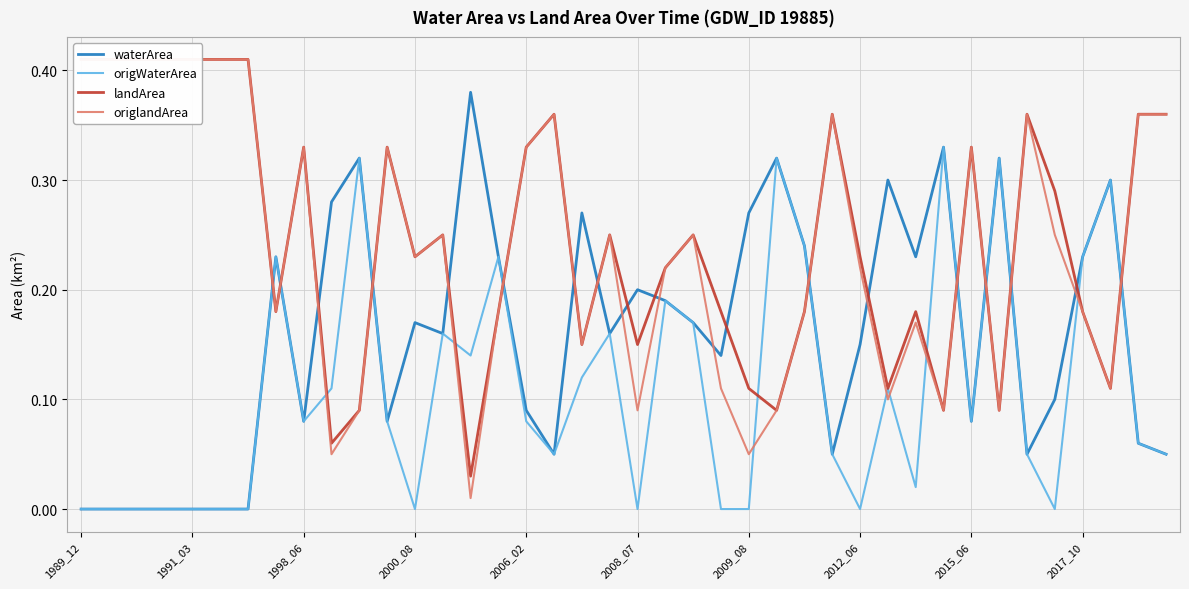

In landArea, how many points are lower than both neighbors (excluding endpoints)?

11